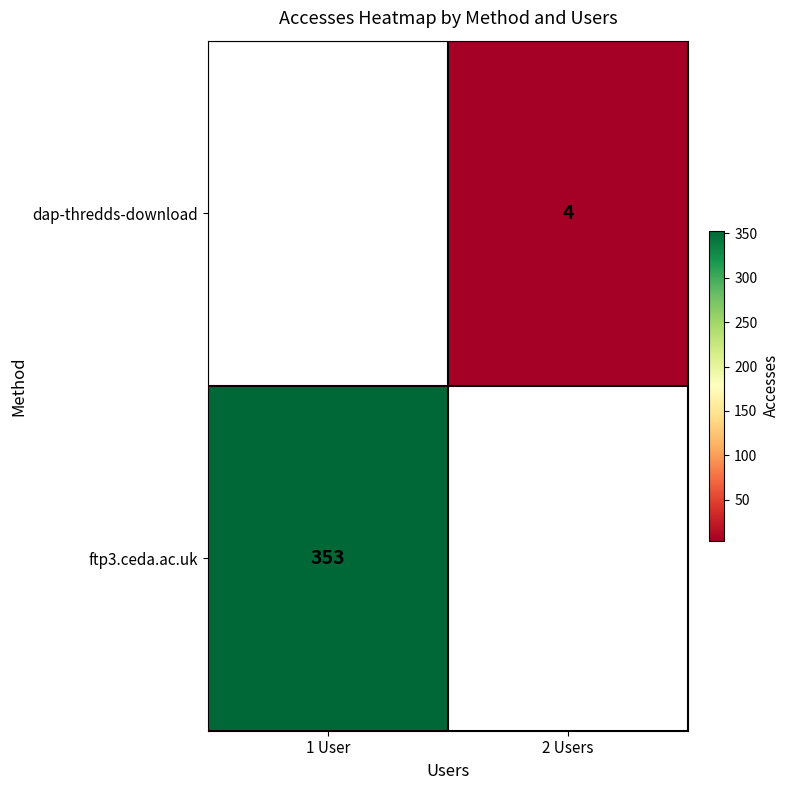

Which label corresponds to the smallest value in the chart?

2 Users